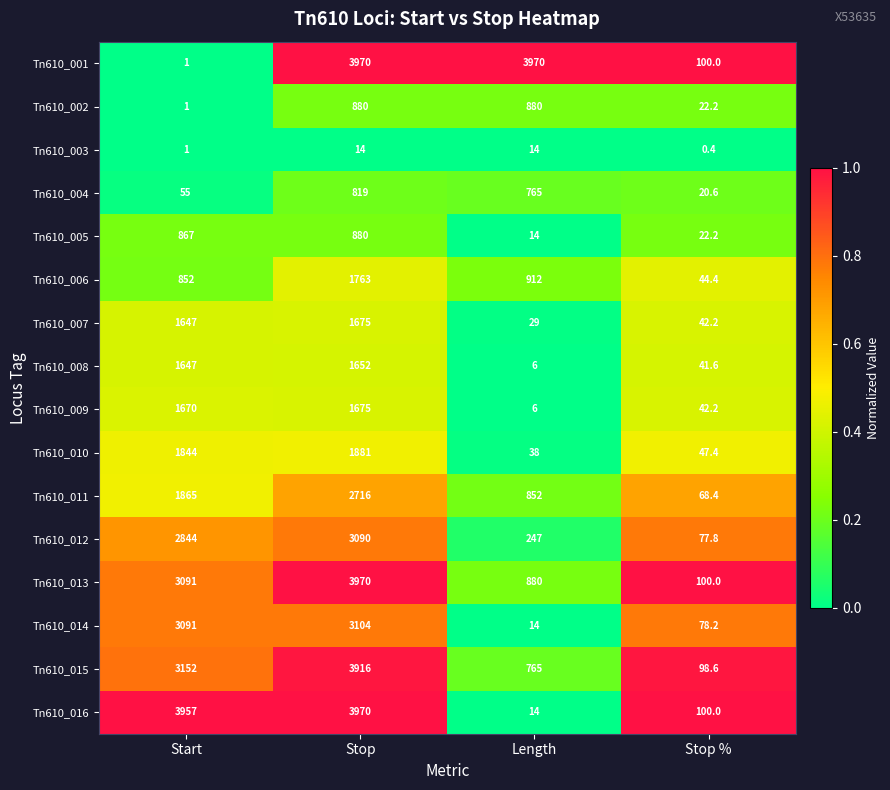

Rank the categories by Tn610_008 value from highest to lowest.

Stop, Start, Stop %, Length